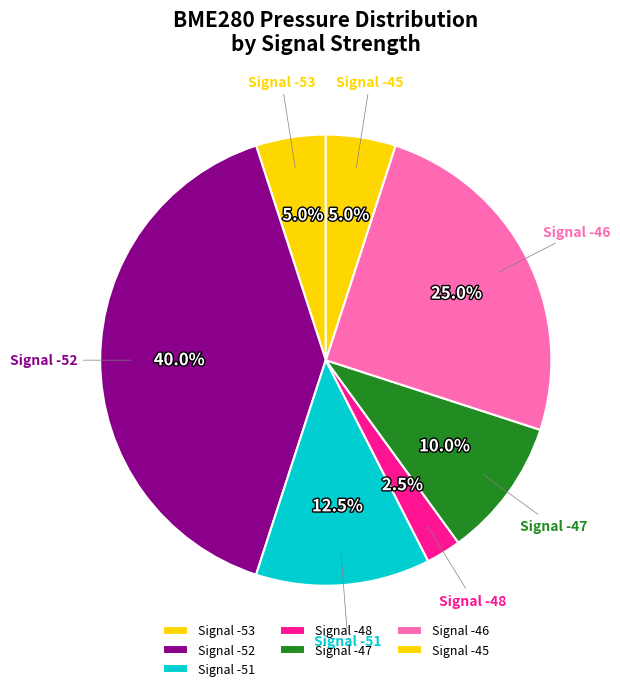

Is there any slice that represents more than half of the pie?

No